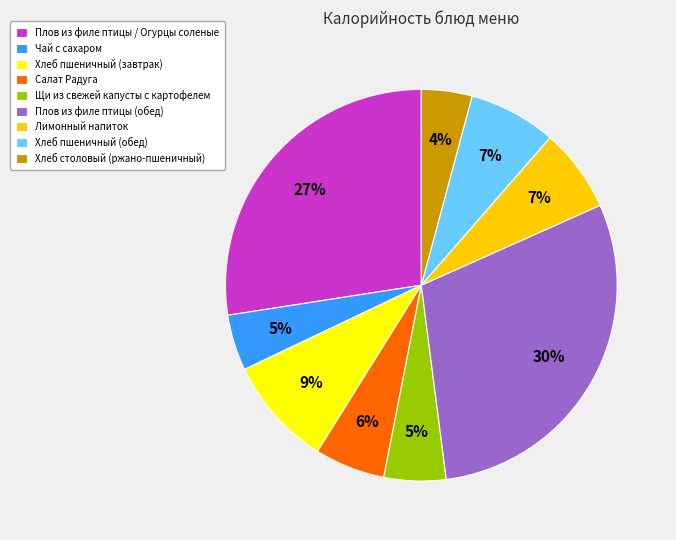

What is the largest slice in the pie chart?

Плов из филе птицы (обед)